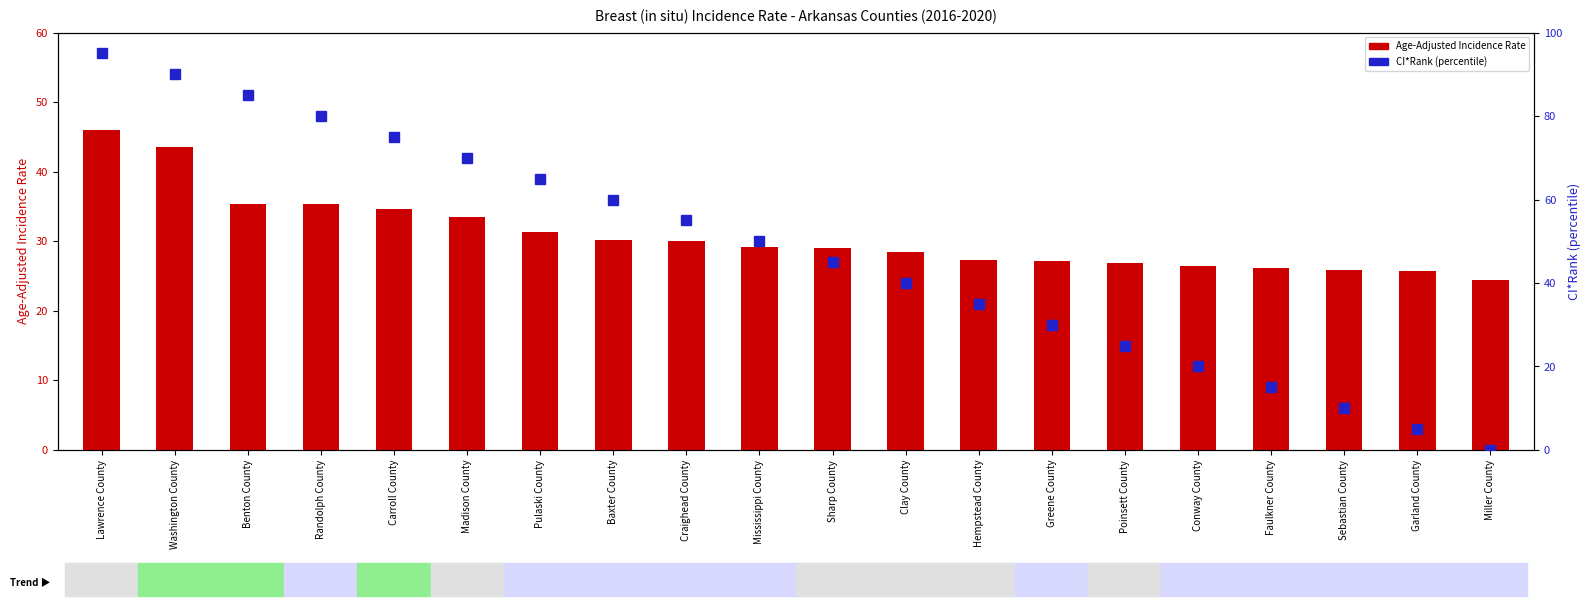

Reading left to right, list all the values displayed in this chart.

Age-Adjusted Incidence Rate: Lawrence County=46.0	Washington County=43.6	Benton County=35.4	Randolph County=35.3	Carroll County=34.6	Madison County=33.5	Pulaski County=31.4	Baxter County=30.2	Craighead County=30.1	Mississippi County=29.2	Sharp County=29.1	Clay County=28.4	Hempstead County=27.3	Greene County=27.1	Poinsett County=26.9	Conway County=26.5	Faulkner County=26.1	Sebastian County=25.8	Garland County=25.7	Miller County=24.4
CI*Rank (percentile within counties): Lawrence County=95.0	Washington County=90.0	Benton County=85.0	Randolph County=80.0	Carroll County=75.0	Madison County=70.0	Pulaski County=65.0	Baxter County=60.0	Craighead County=55.0	Mississippi County=50.0	Sharp County=45.0	Clay County=40.0	Hempstead County=35.0	Greene County=30.0	Poinsett County=25.0	Conway County=20.0	Faulkner County=15.0	Sebastian County=10.0	Garland County=5.0	Miller County=0.0